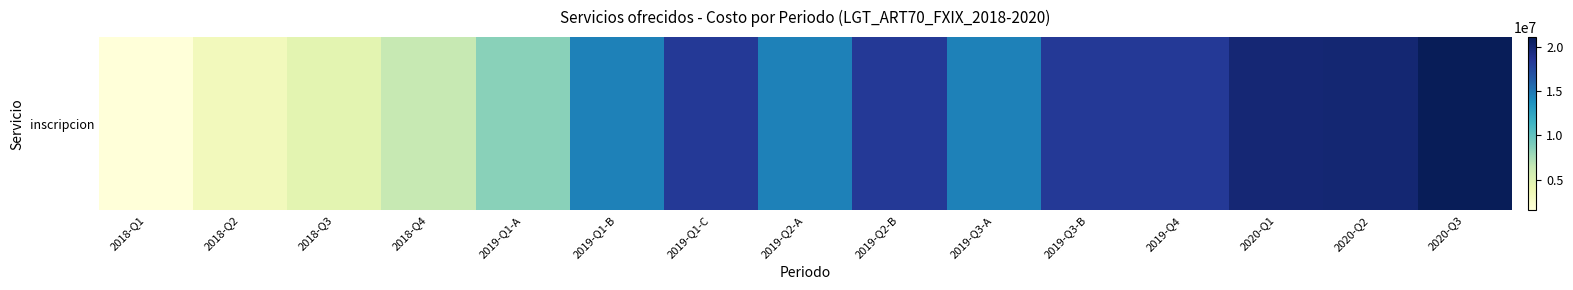

Where is the data nearest to the value 11317081?

2019-Q1-A